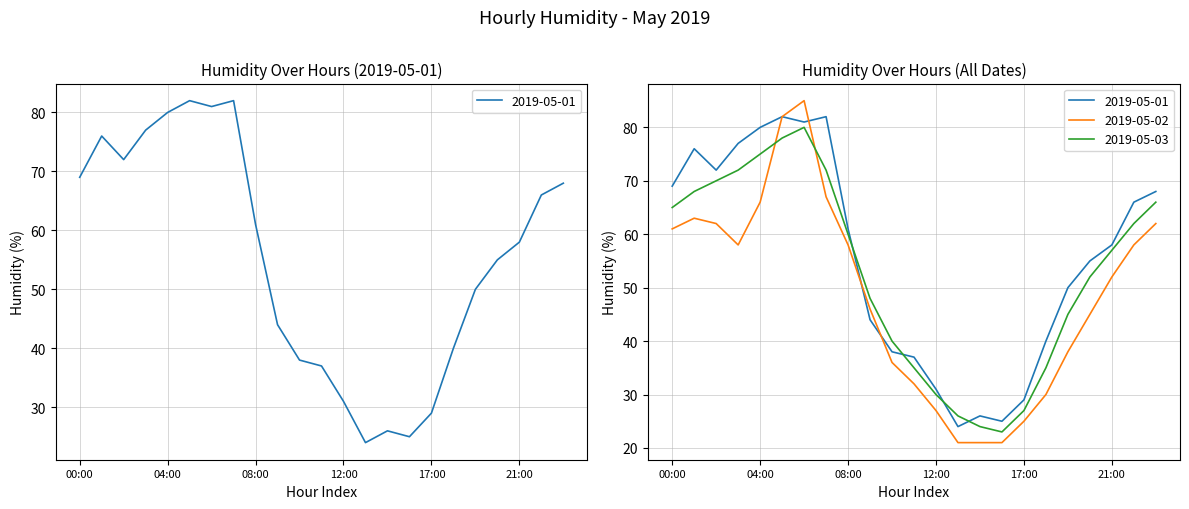

List the labels in order of 2019-05-03 value, smallest first.

15:00, 14:00, 13:00, 17:00, 12:00, 11:00, 18:00, 10:00, 19:00, 09:00, 20:00, 21:00, 08:00, 22:00, 00:00, 23:00, 01:00, 02:00, 03:00, 07:00, 04:00, 05:00, 06:00